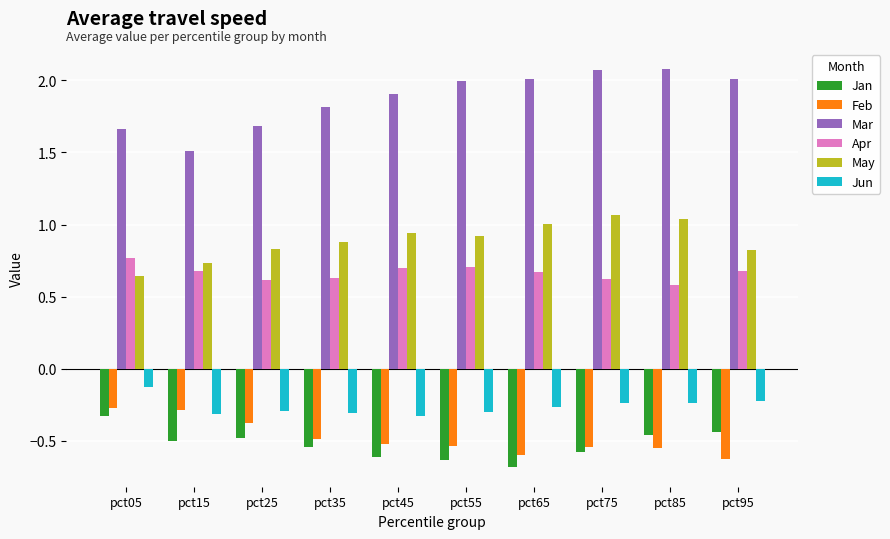

What is the difference between the second highest and minimum values in the Feb series?

0.3